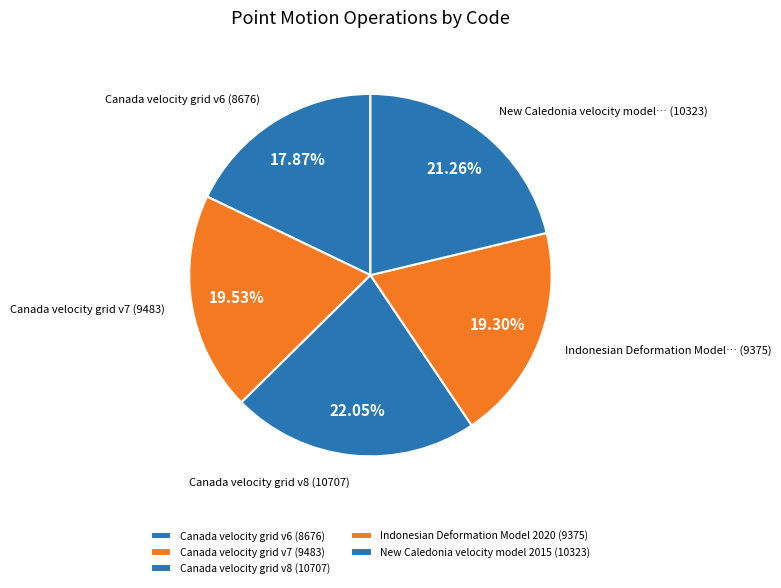

What percentage do Indonesian Deformation Model 2020 and Canada velocity grid v7 together represent?

38.8%